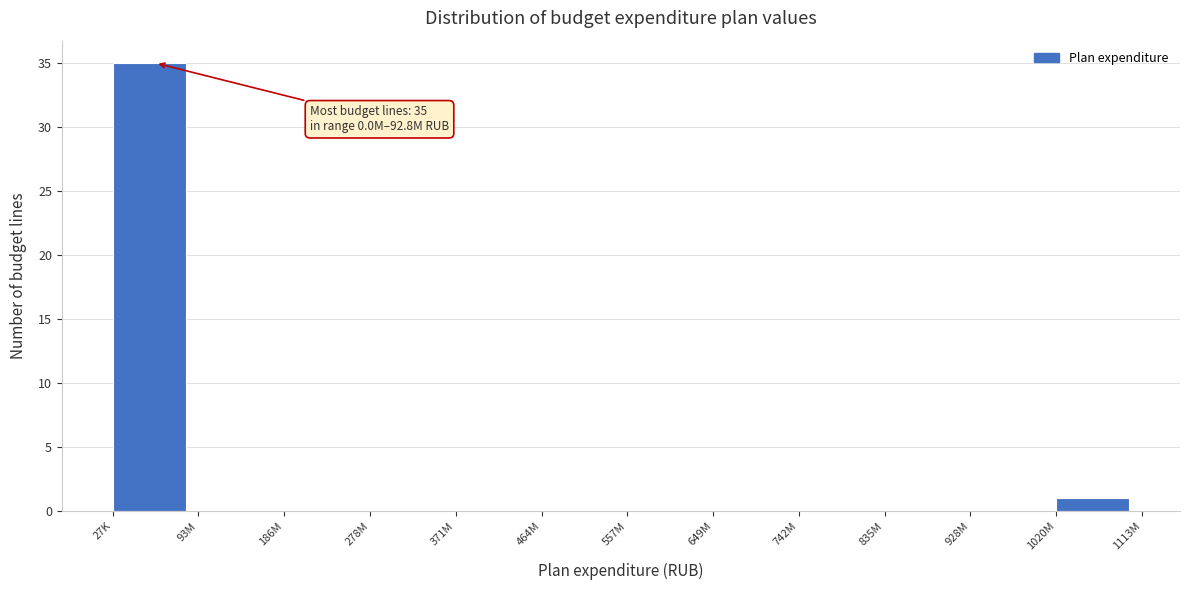

Reading left to right, transcribe all the data shown in this chart.

27K=35	93M=0	186M=0	278M=0	371M=0	464M=0	557M=0	649M=0	742M=0	835M=0	928M=0	1020M=1